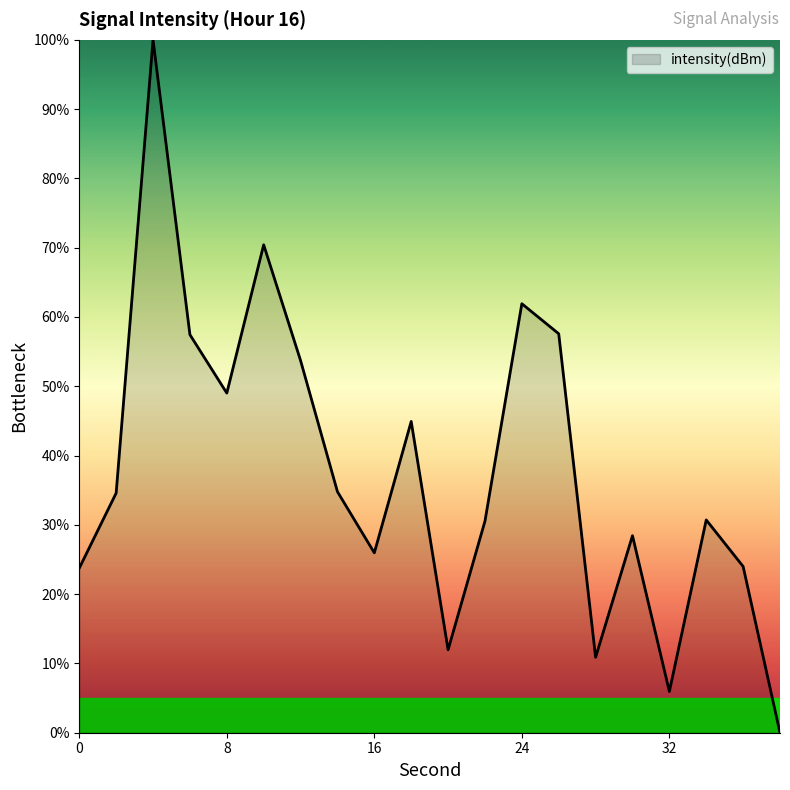

What is the greatest value displayed?

100.0